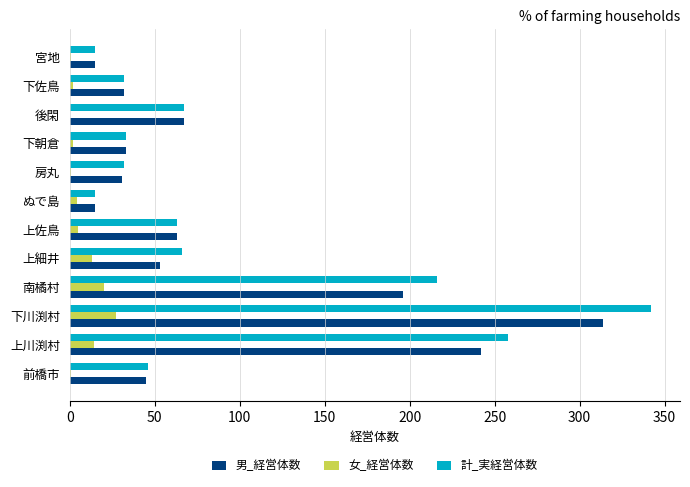

Where is 男_経営体数 nearest to the value 164?

南橘村